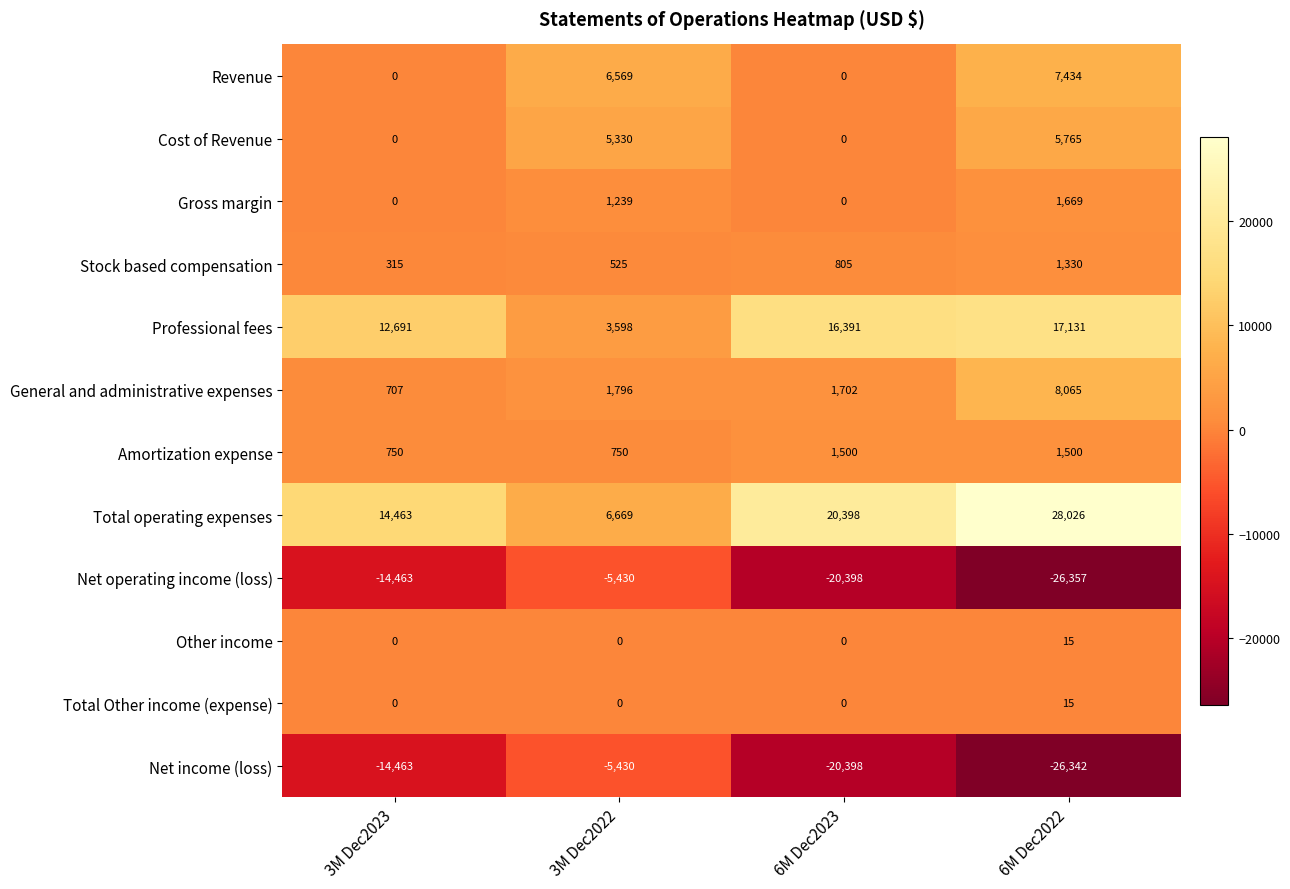

What is the difference between the maximum and minimum values in the Other income series?

15